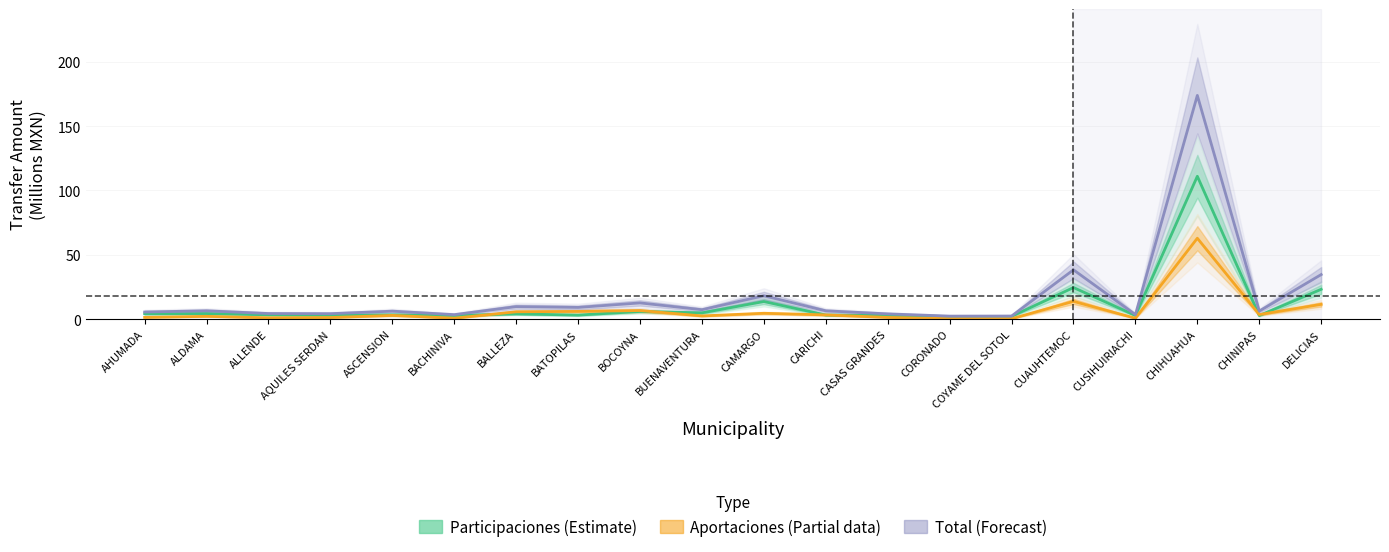

At which label does Participaciones (Estimate) first exceed 3?

AHUMADA